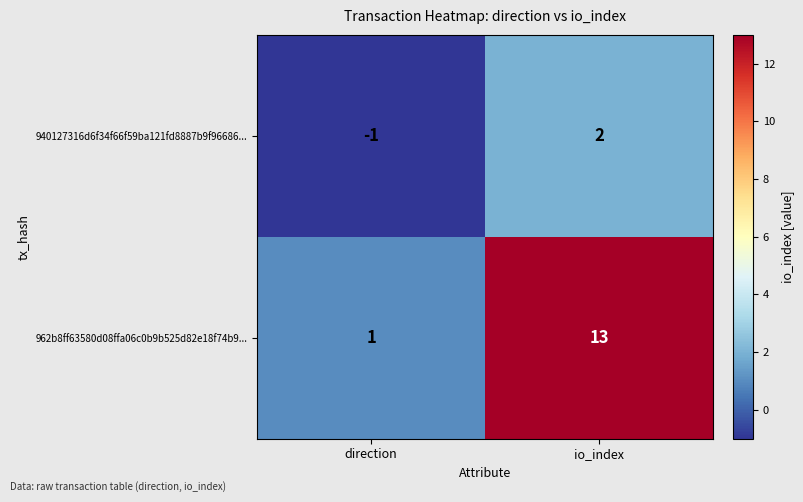

Which series has the largest total across all categories?

962b8ff63580d08ffa06c0b9b525d82e18f74b9...